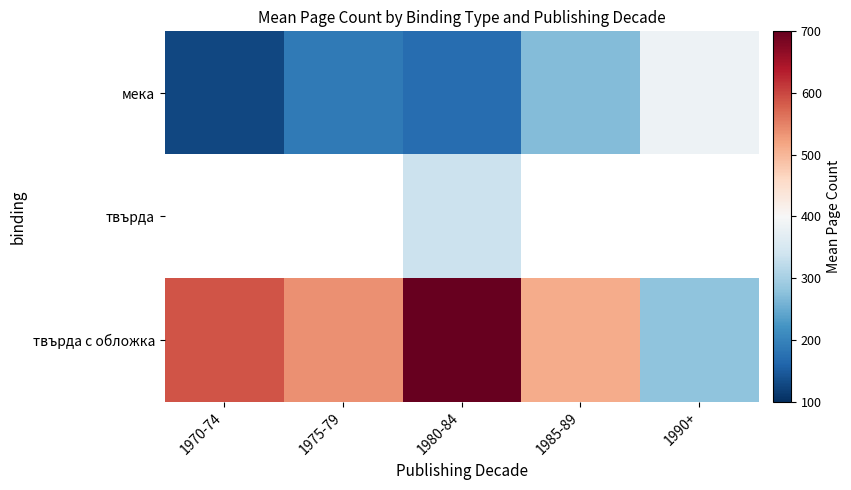

Which series has the largest total across all categories?

твърда с обложка